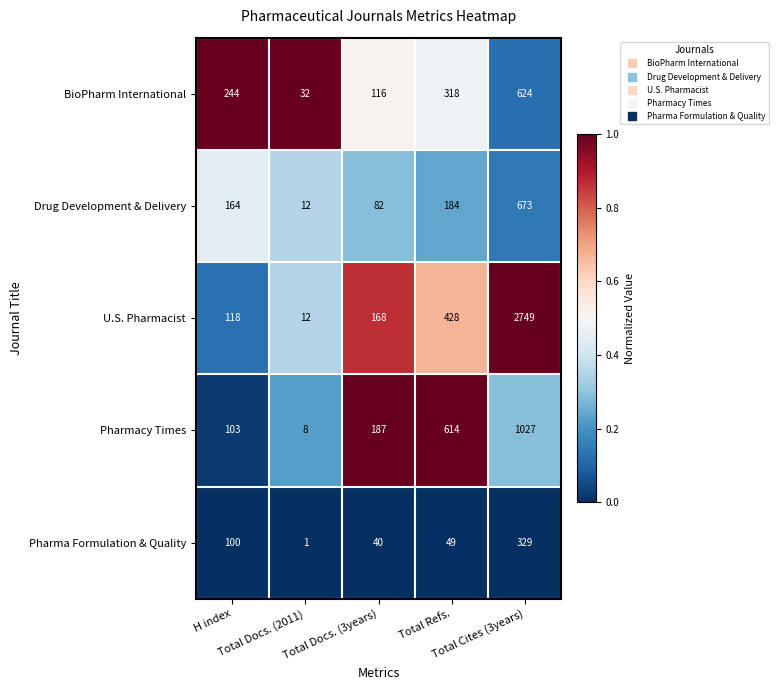

What is the sum of all Drug Development & Delivery values?

1115